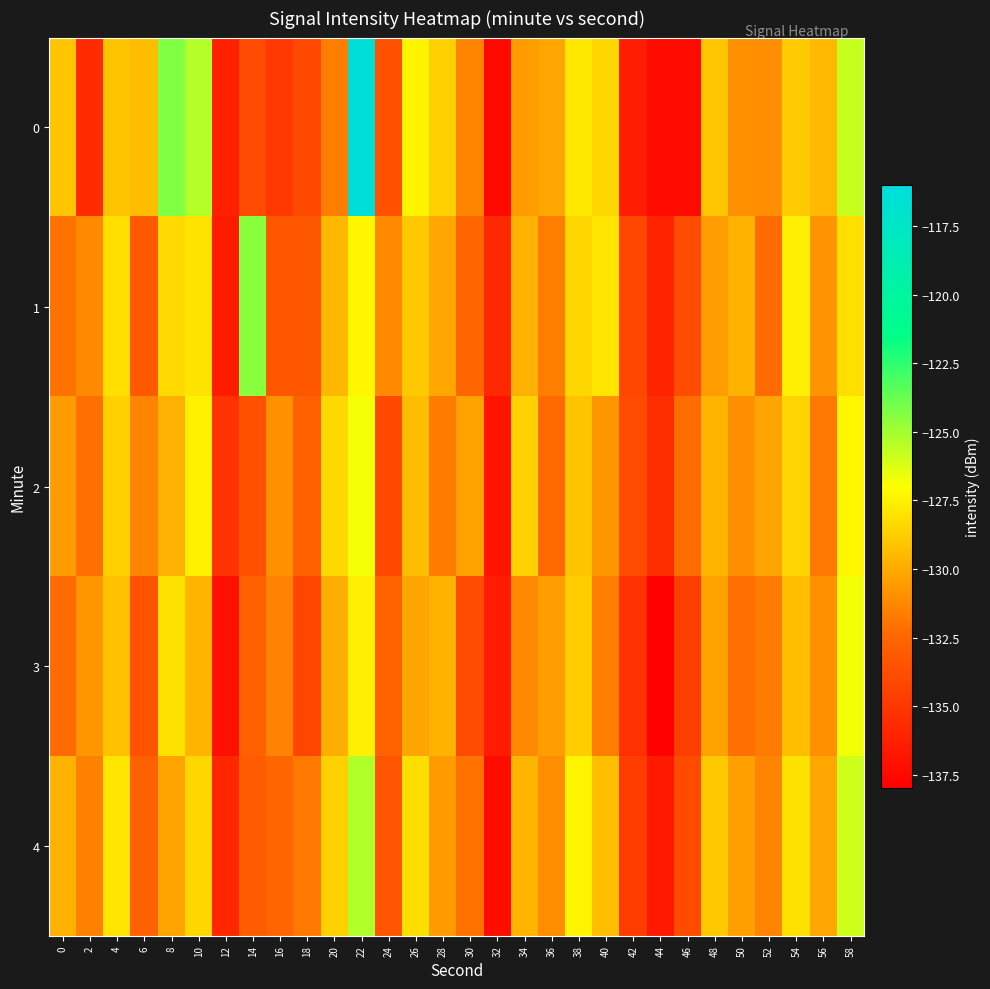

How many categories are shown in the chart?

30